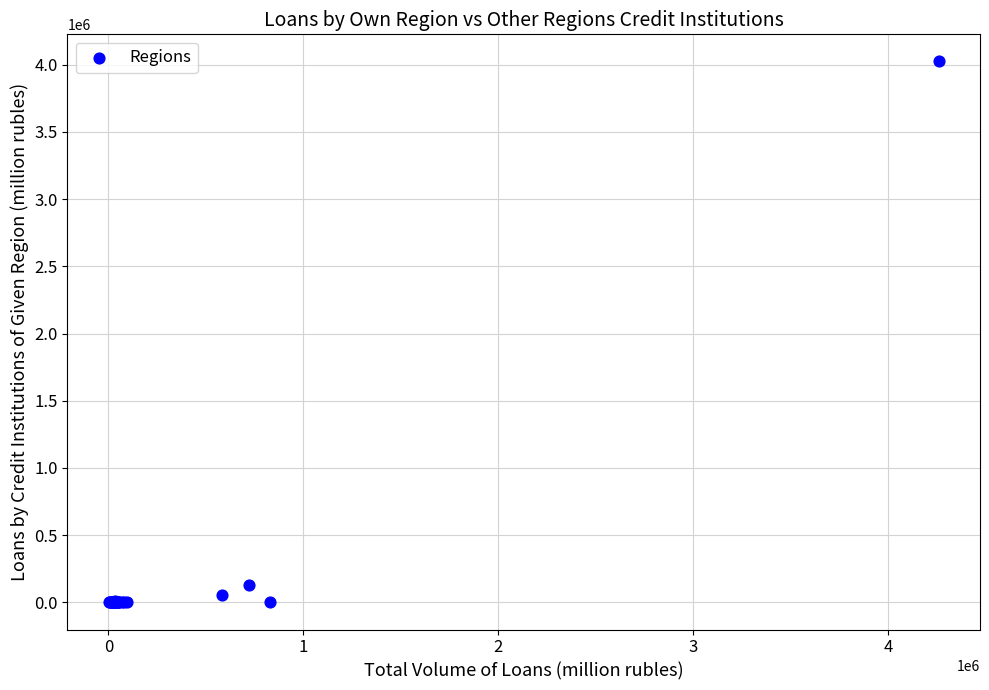

What Y value in the scatter plot is closest to 2011827?

131221